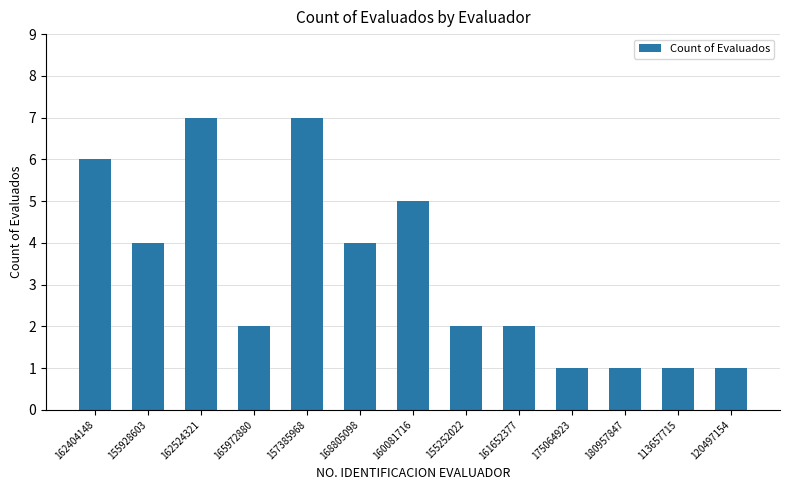

The value at 157385968 is 7. True or false?

True